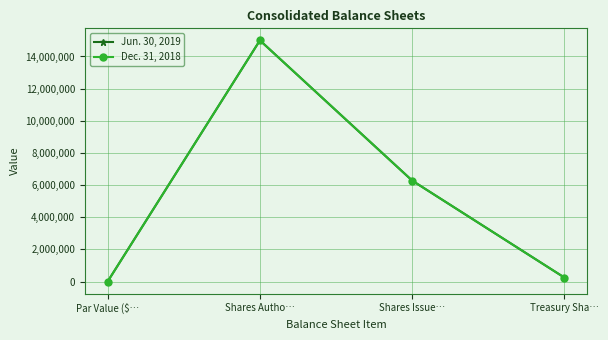

Which series changed the most between Shares Autho… and Treasury Sha…?

Jun. 30, 2019